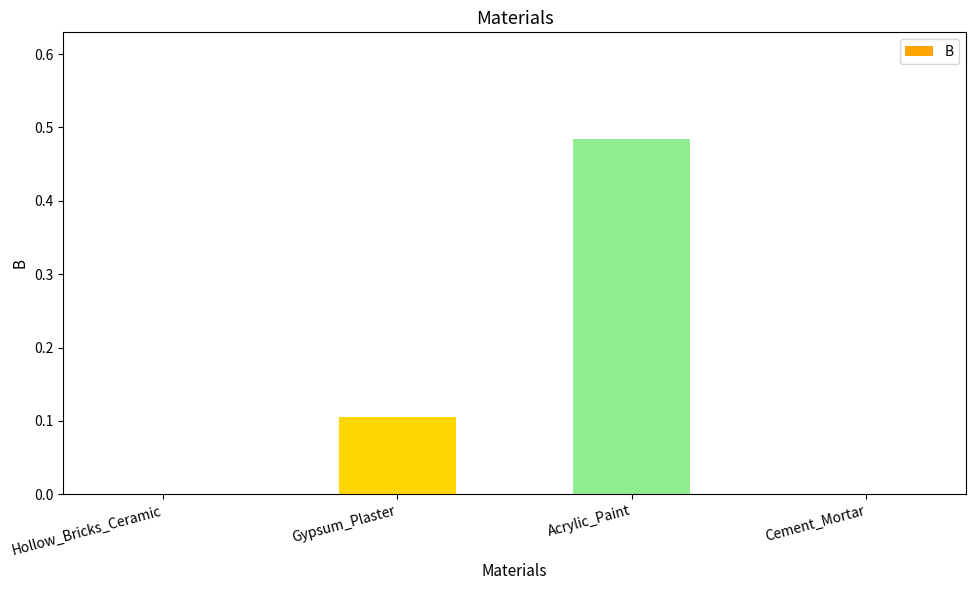

Count the values in the range 0 to 1.

4